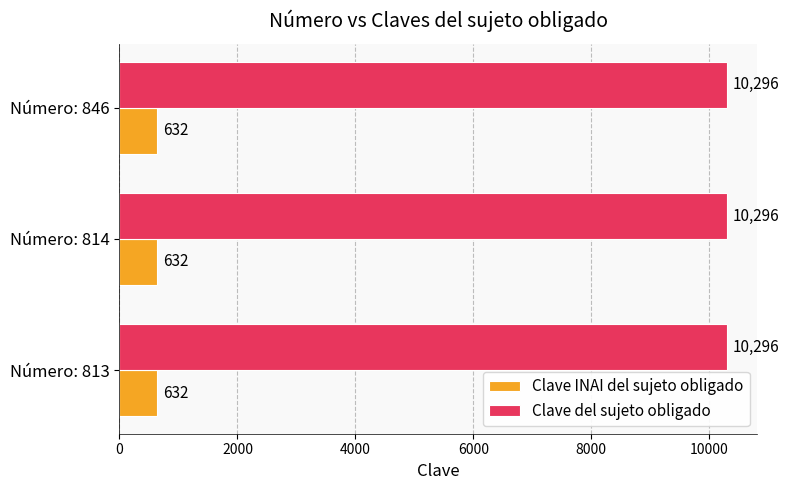

What is the sum of all Clave INAI del sujeto obligado values?

1896